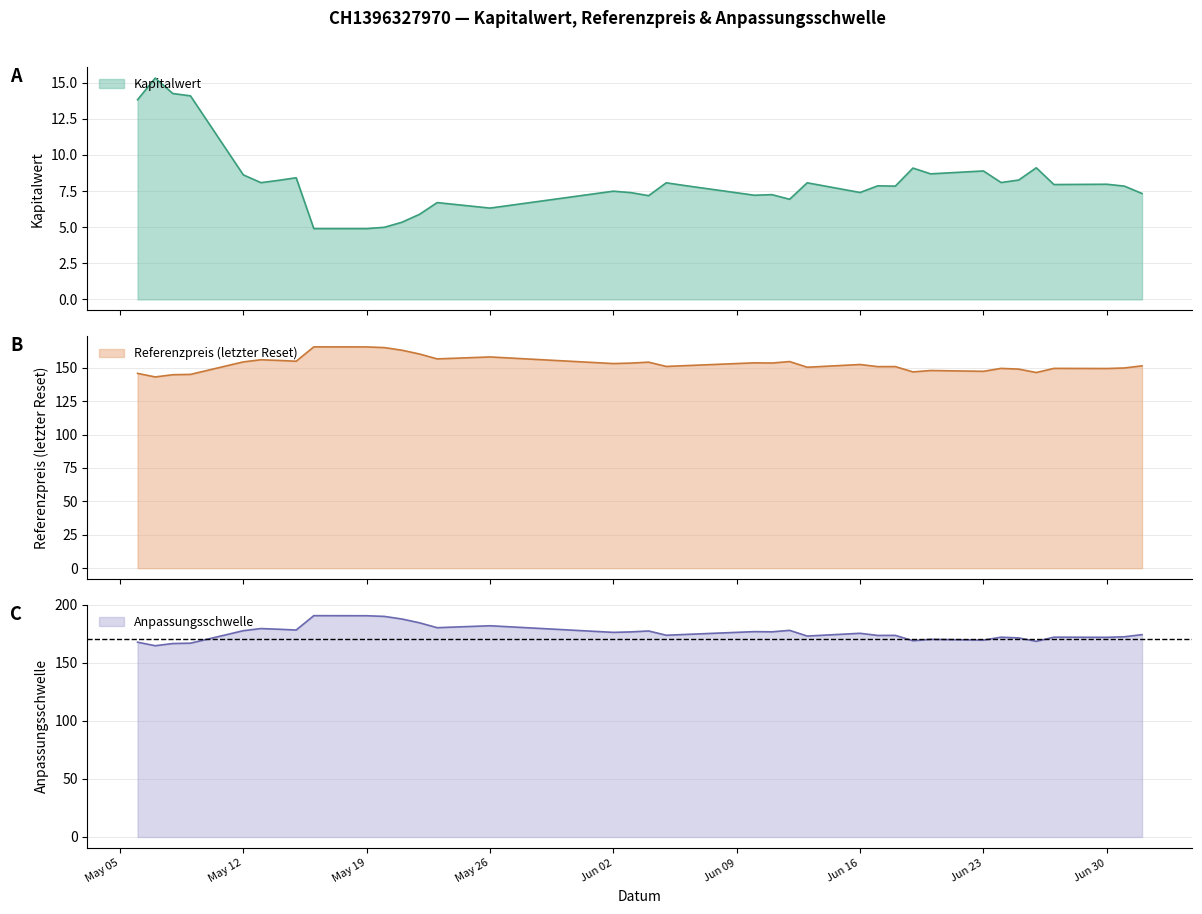

True or false: Anpassungsschwelle has a value of 174.2 at 2025-07-02.

True